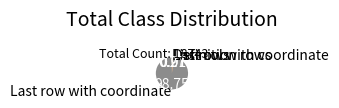

Is it true that Definition rows is 1% of the pie?

True